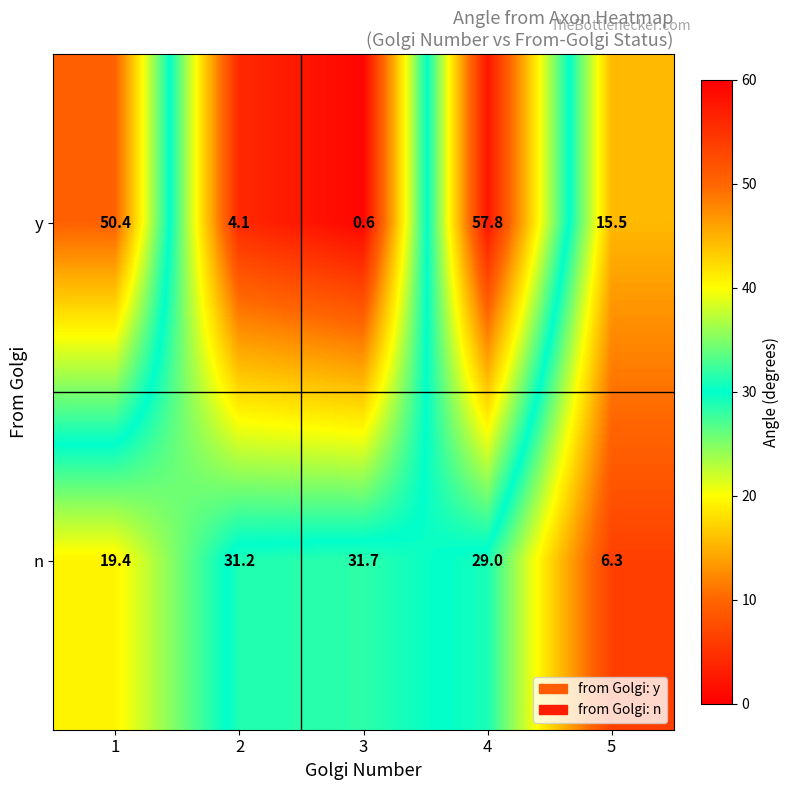

How many series are shown in this chart?

2